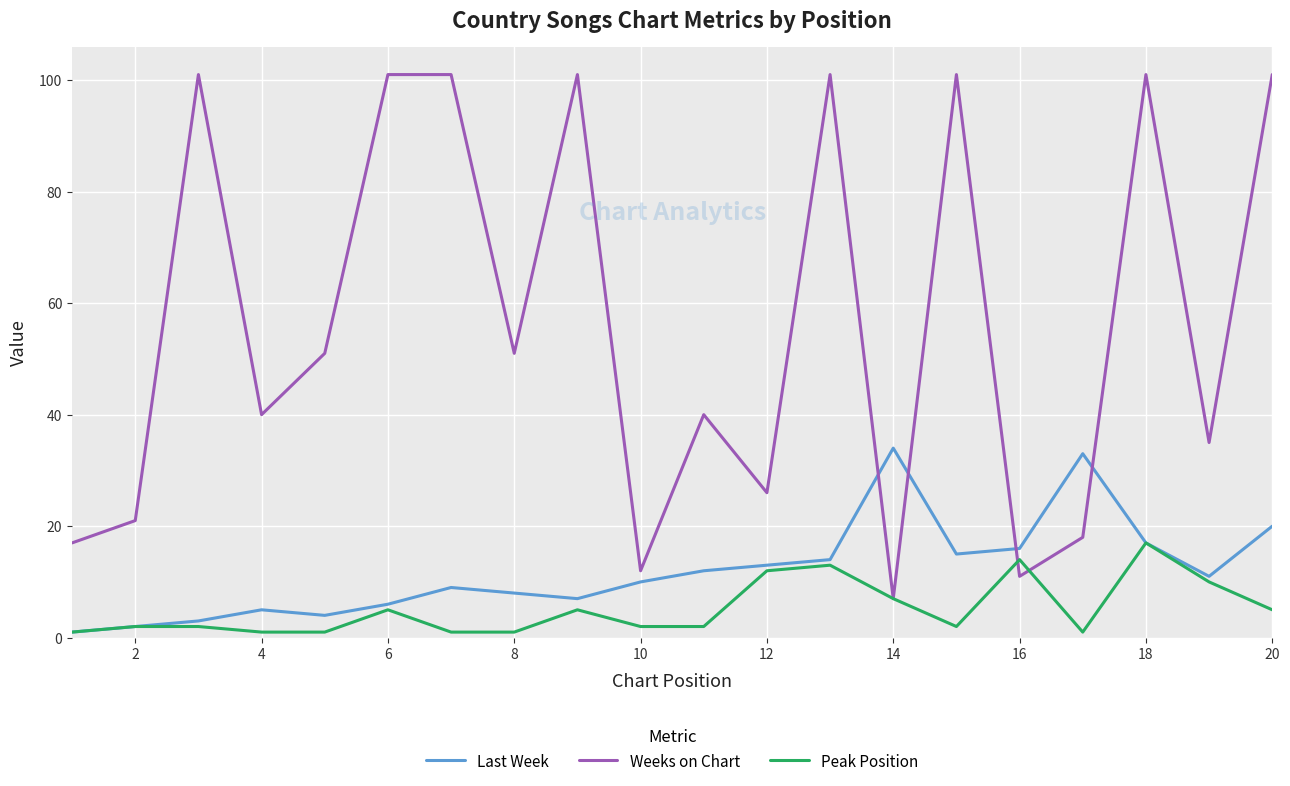

What is the sum of all Last Week values?

240